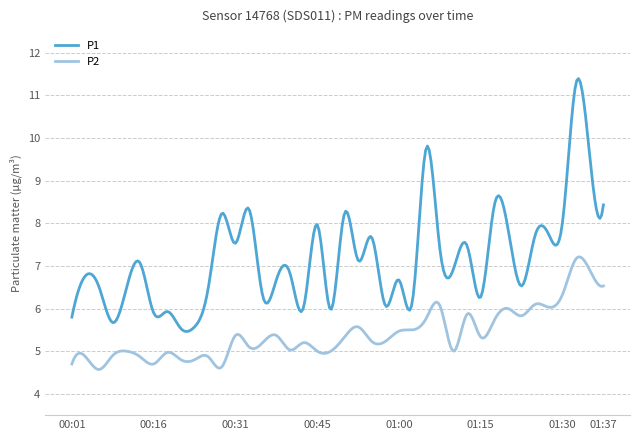

True or false: P1 and P2 cross at least once.

False